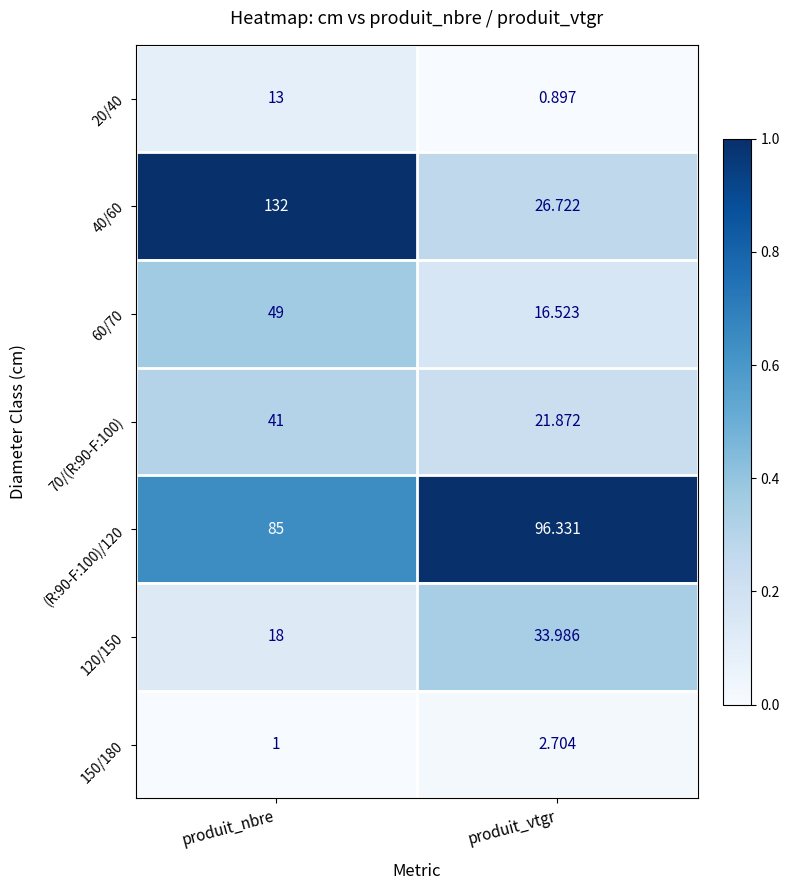

What is the difference between the highest and lowest values at produit_nbre?

131.0